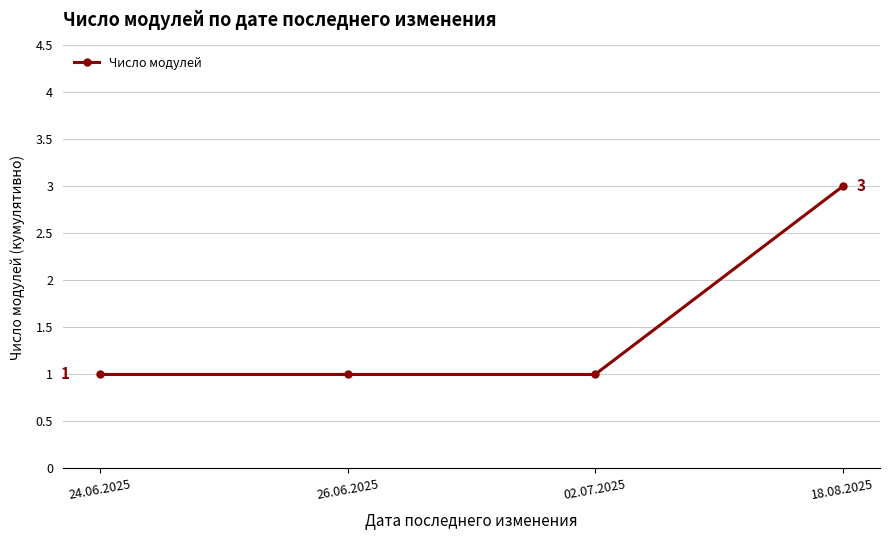

Reading left to right, transcribe all the data shown in this chart.

24.06.2025=1	26.06.2025=1	02.07.2025=1	18.08.2025=3